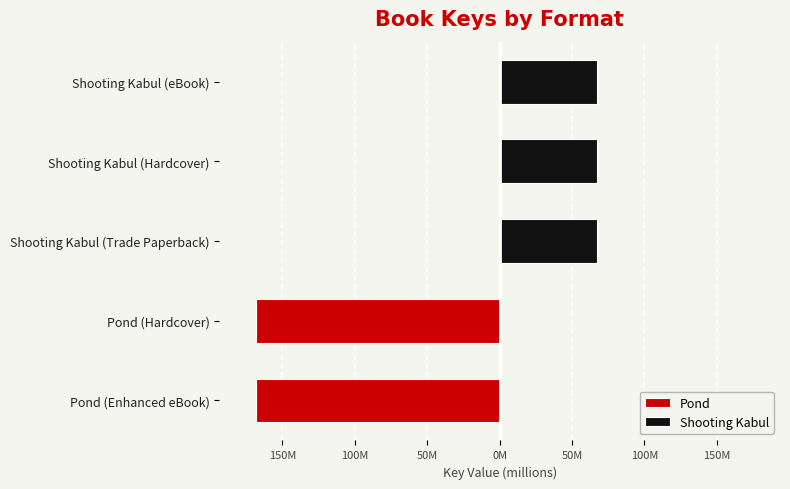

Rank the series by their maximum value, from lowest to highest.

Pond, Shooting Kabul